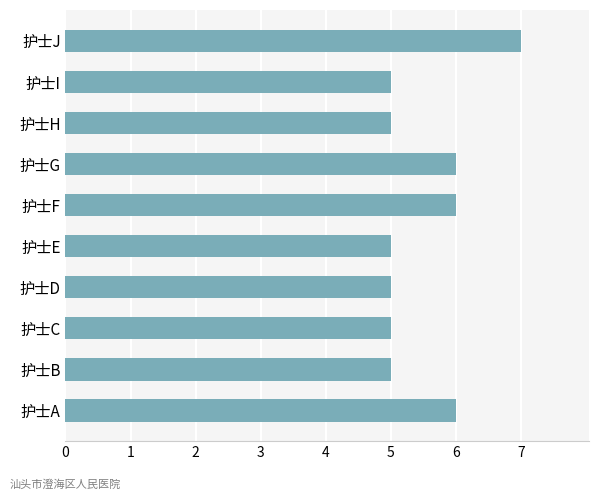

Which category has the highest value across all series?

护士J